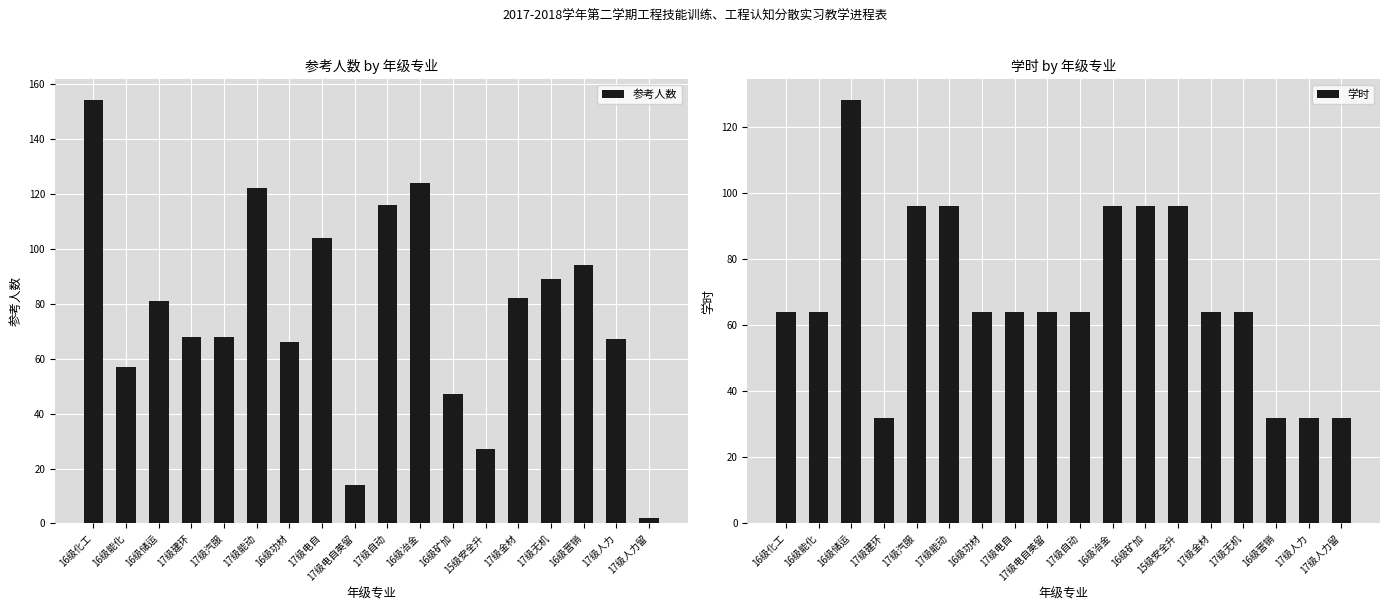

Is it true that 学时 equals 32 at 16级营销?

True